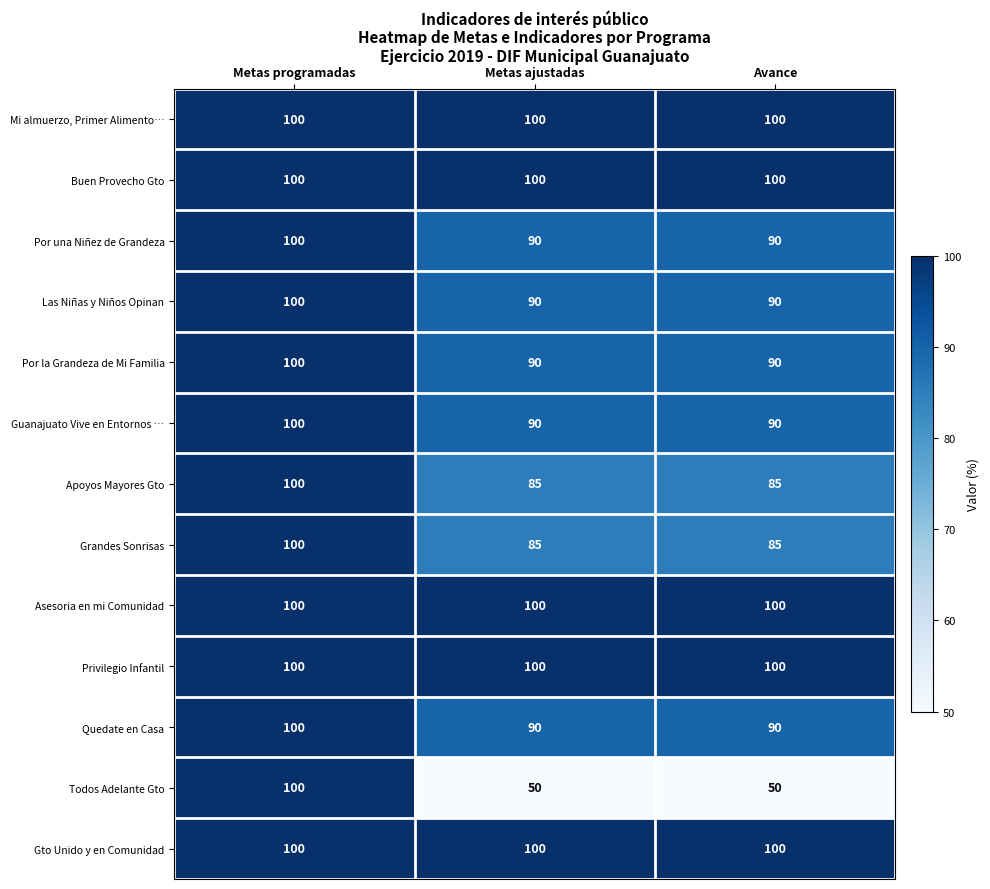

Count the Por la Grandeza de Mi Familia values in the range 90 to 100.

3